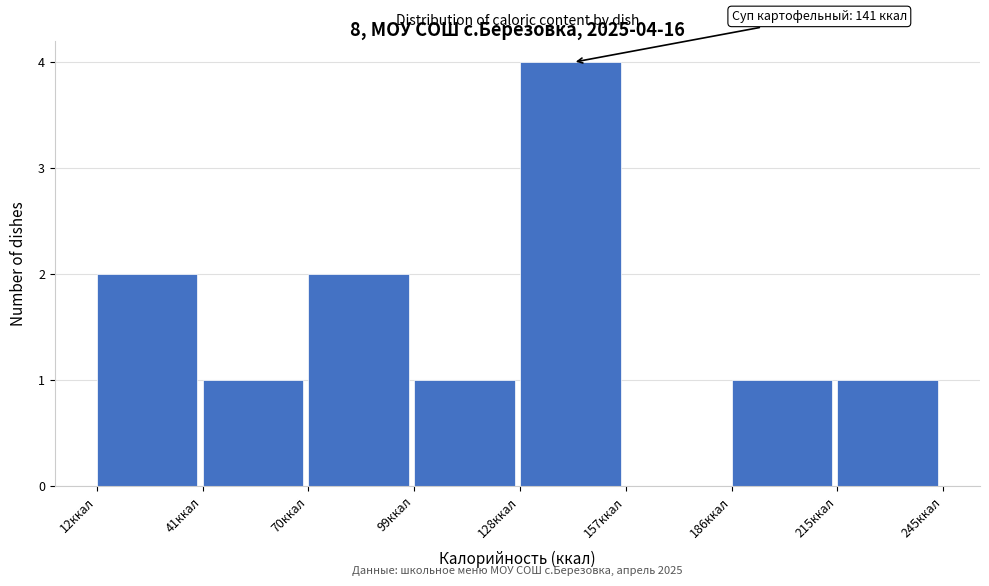

Which range on the x-axis has the tallest bar?

130 to 160